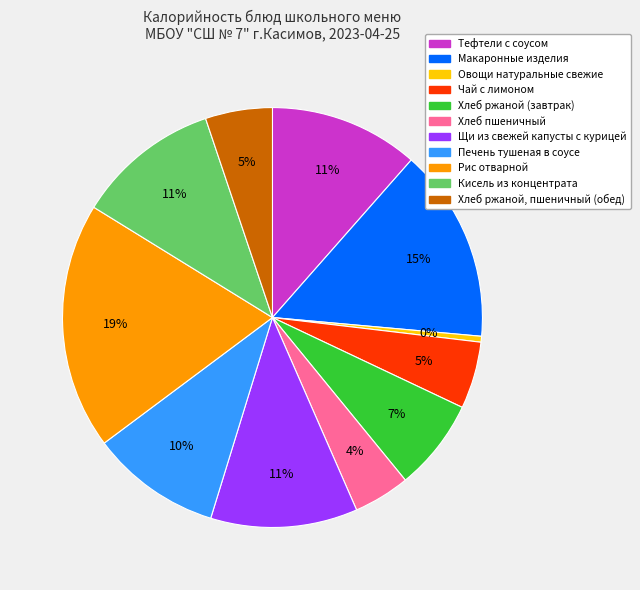

To the nearest percent, what is the average slice percentage?

9%